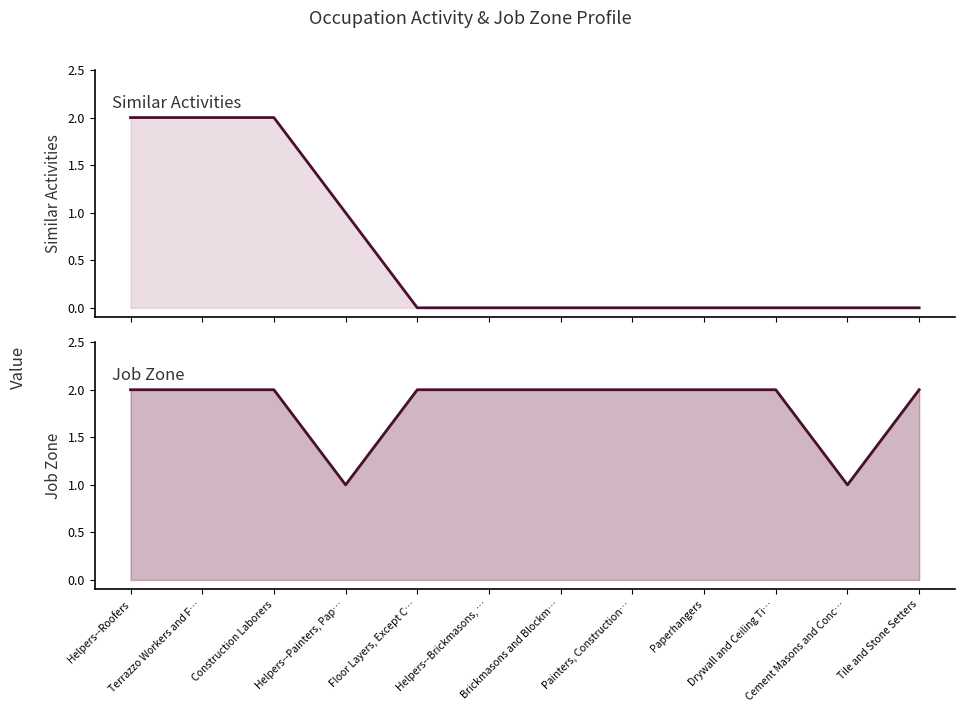

How many data points does each series have?

12